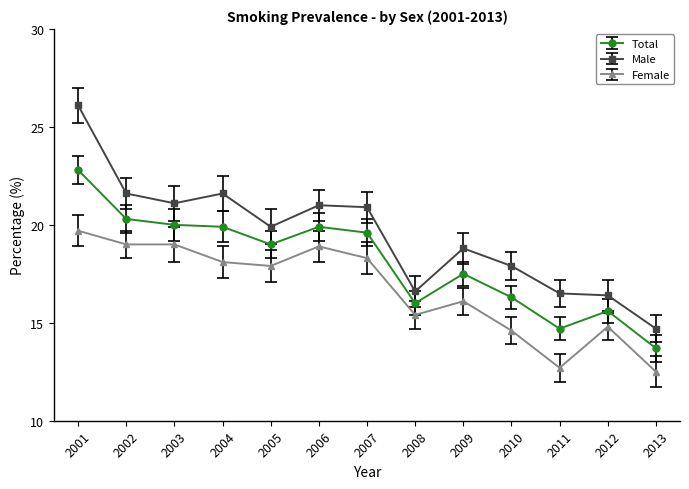

What is the value of the Male point at the 13th from the left?

14.7